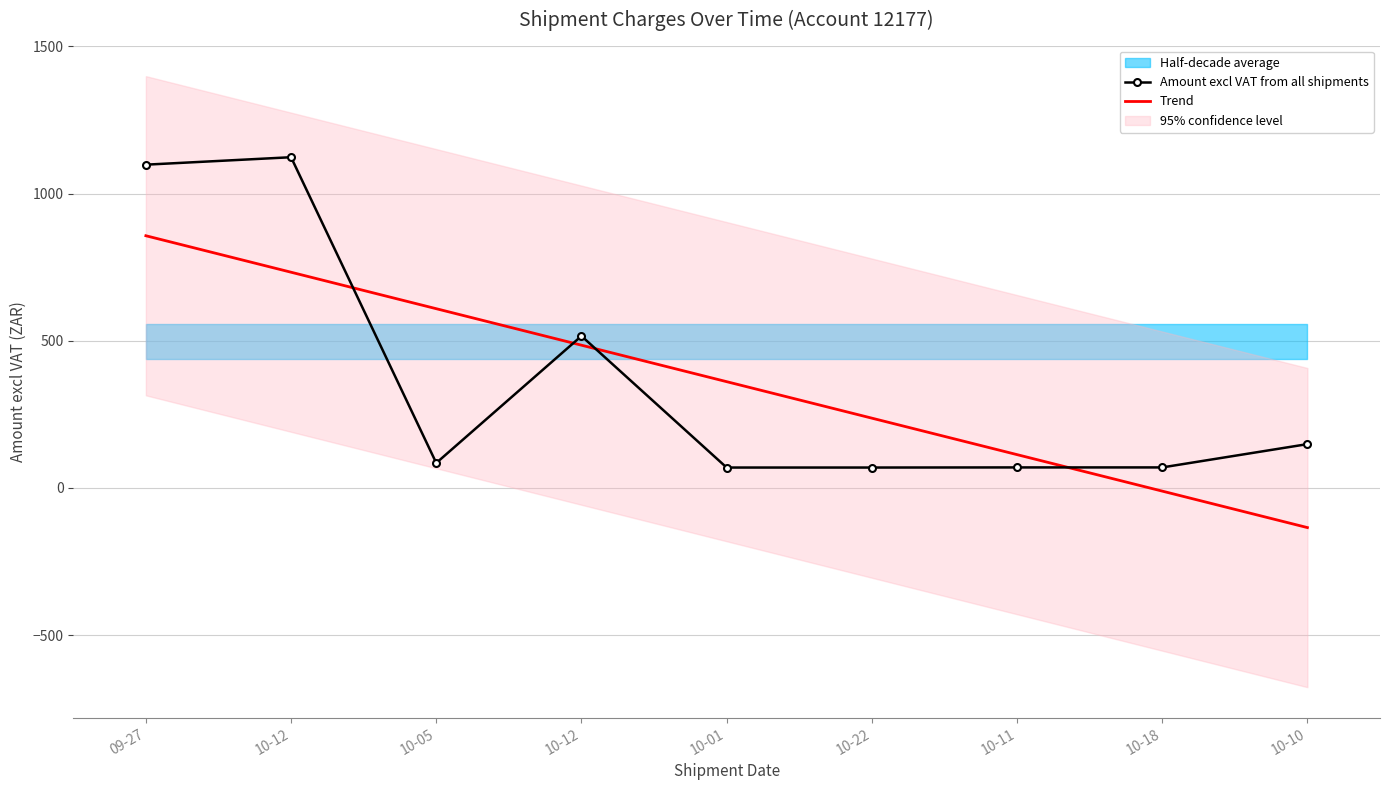

The Amount excl VAT from all shipments series shows 69.4 at 10-01. True or false?

True